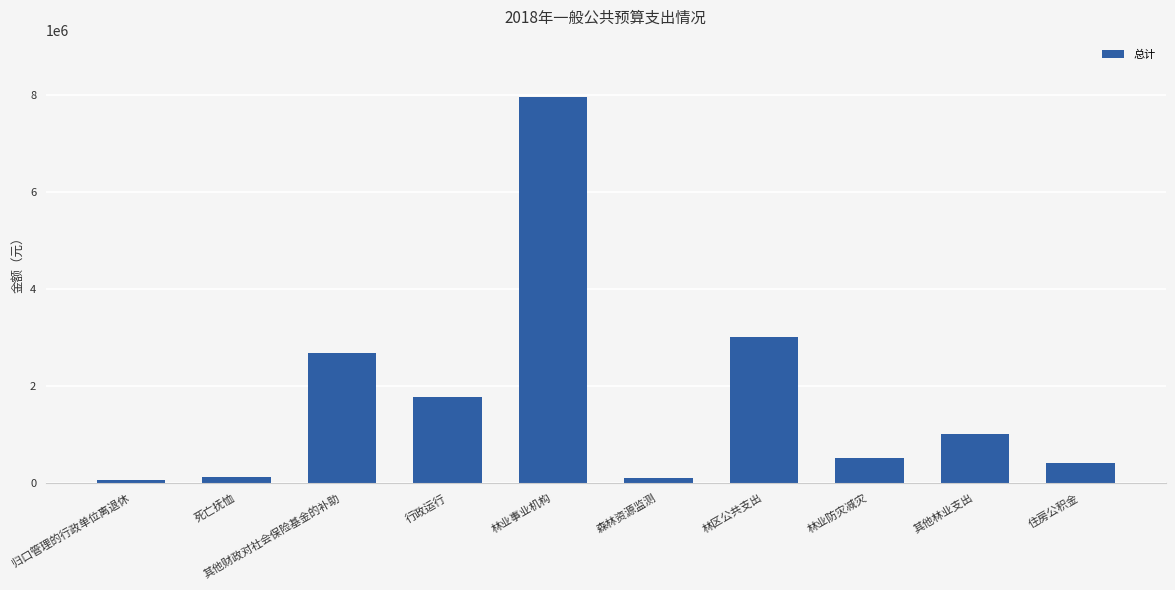

What is the sum of all values?

17626572.5